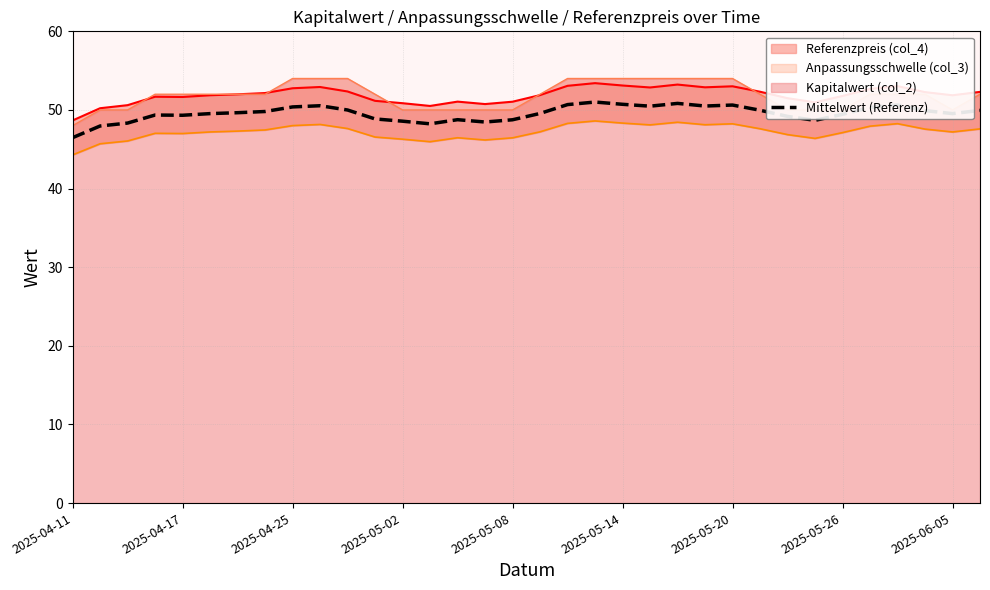

Reading left to right, list all the values displayed in this chart.

46.5	48.0	48.3	49.4	49.3	49.5	49.7	49.8	50.4	50.5	50.0	48.9	48.6	48.2	48.8	48.5	48.8	49.6	50.7	51.0	50.7	50.5	50.8	50.5	50.6	50.0	49.2	48.7	49.5	50.3	50.6	49.9	49.5	49.9